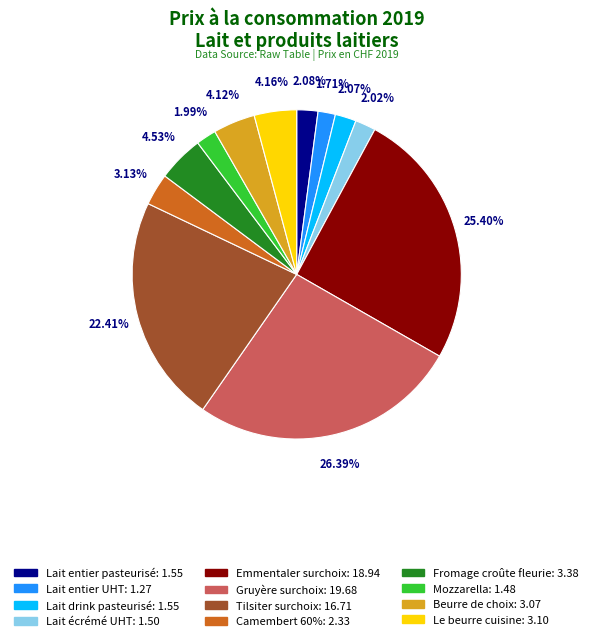

To the nearest percent, what portion does Fromage croûte fleurie represent?

5%